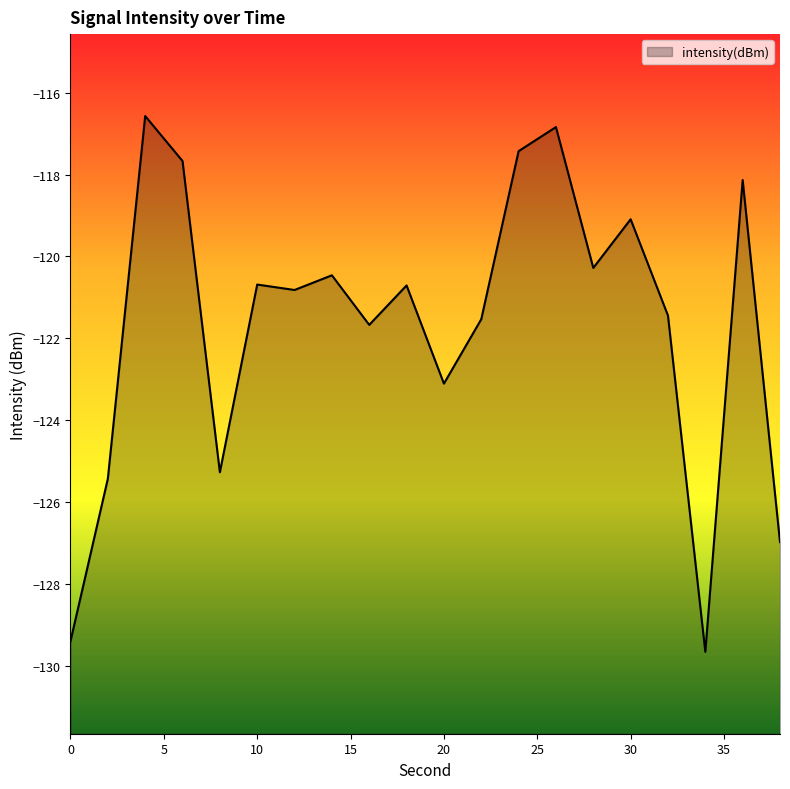

Between 36 and 10, which is larger?

36